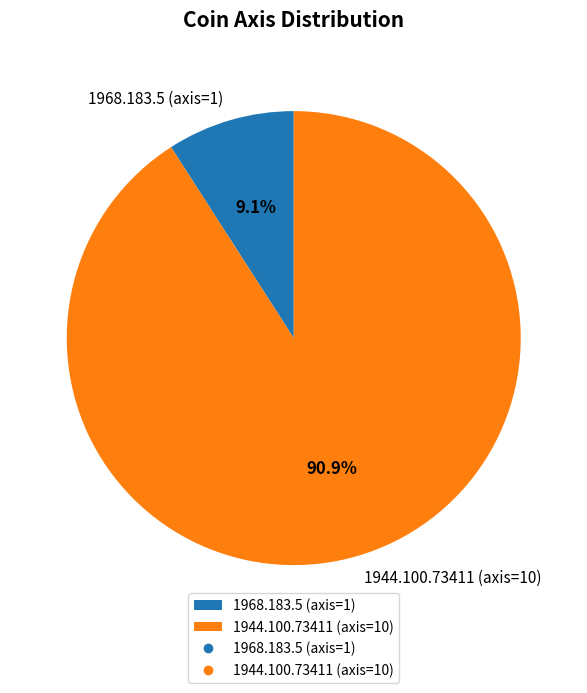

Which slice is the smallest?

1968.183.5 (axis=1)